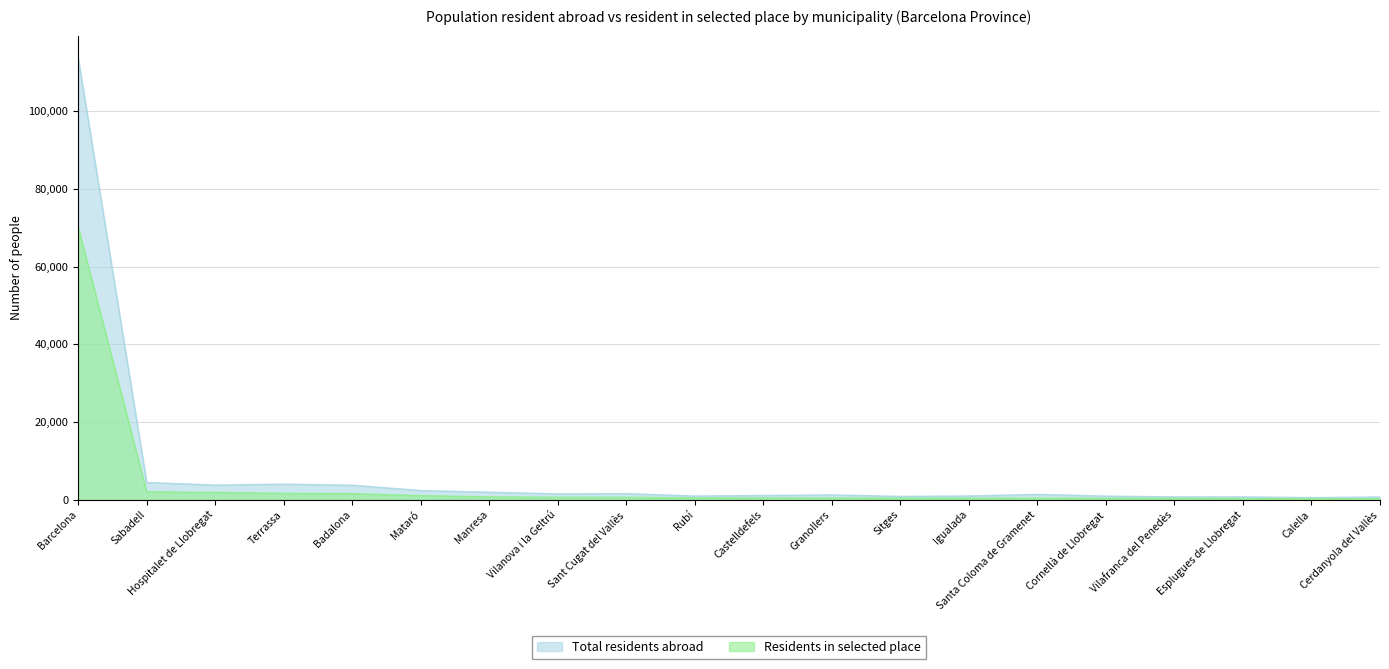

What position from the left is Granollers?

12